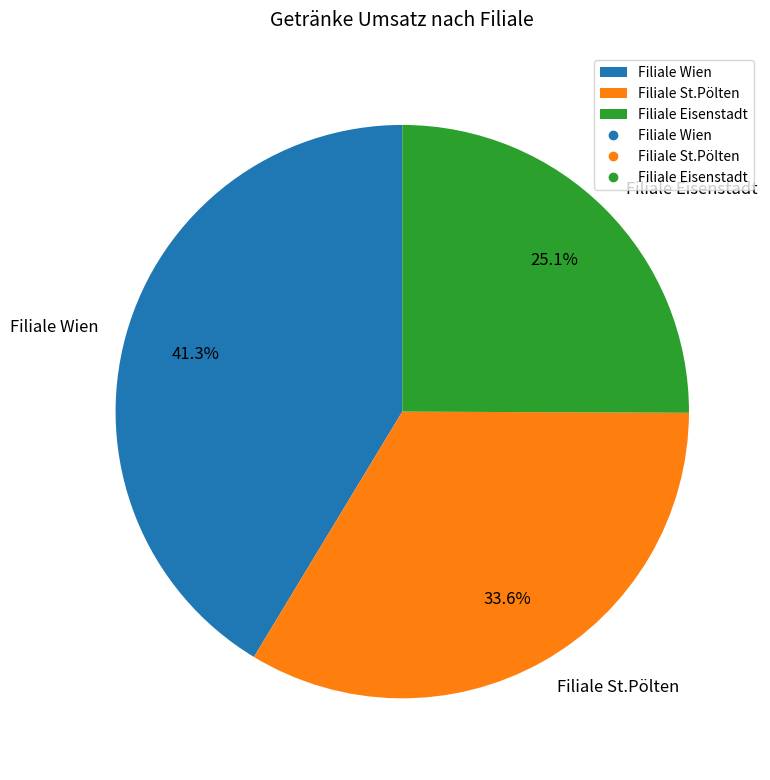

Is there a majority slice in this chart?

No